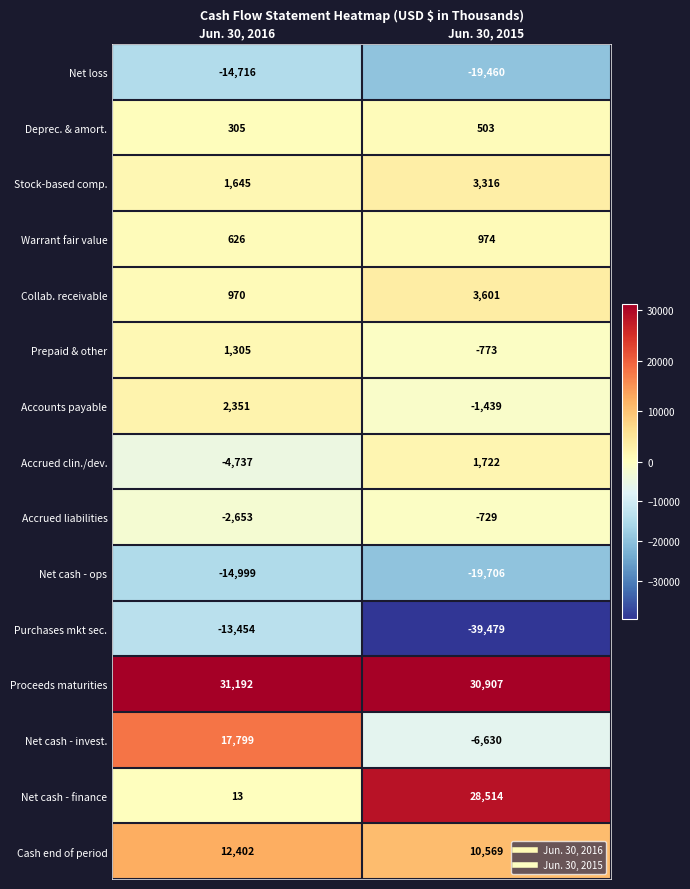

At which category is the sum across all series the highest?

Jun. 30, 2016